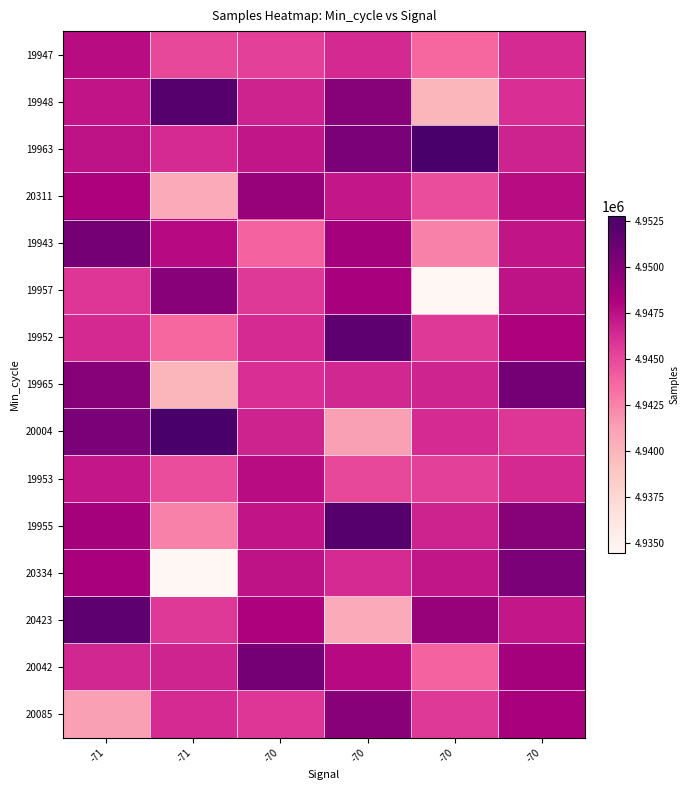

What is the difference between the highest and lowest values at -70?

6812